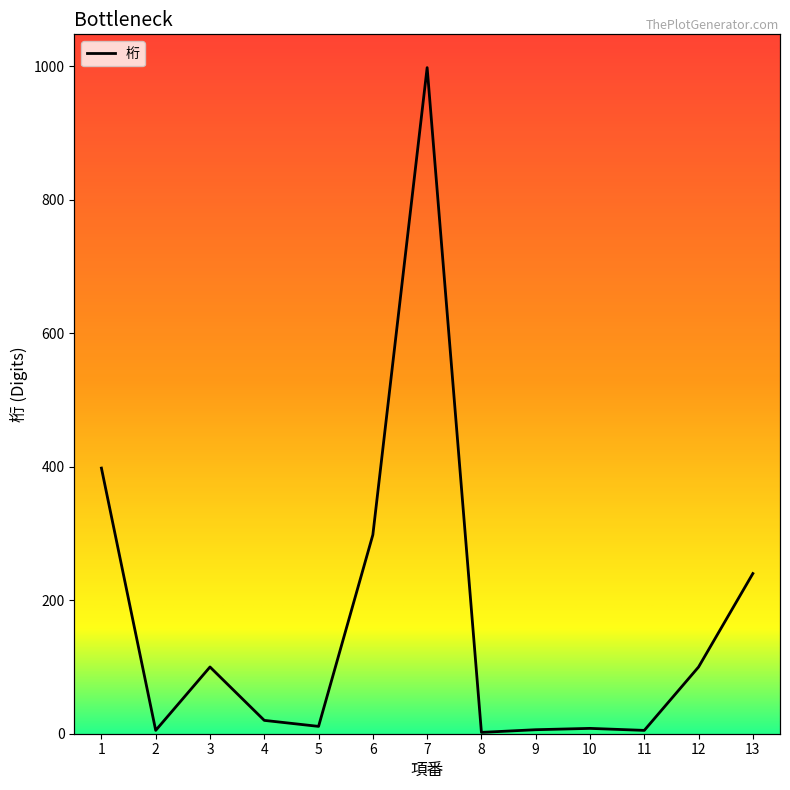

How many lines are shown in the chart?

1